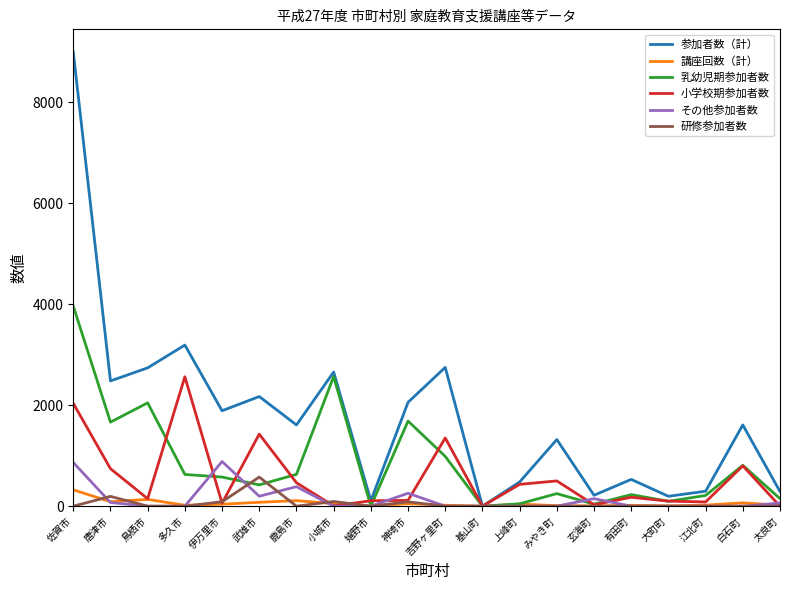

What is the greatest value displayed?

8989